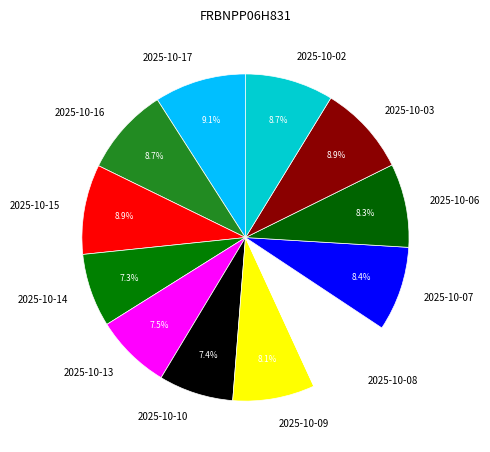

Between 2025-10-17 and 2025-10-10, which is larger?

2025-10-17